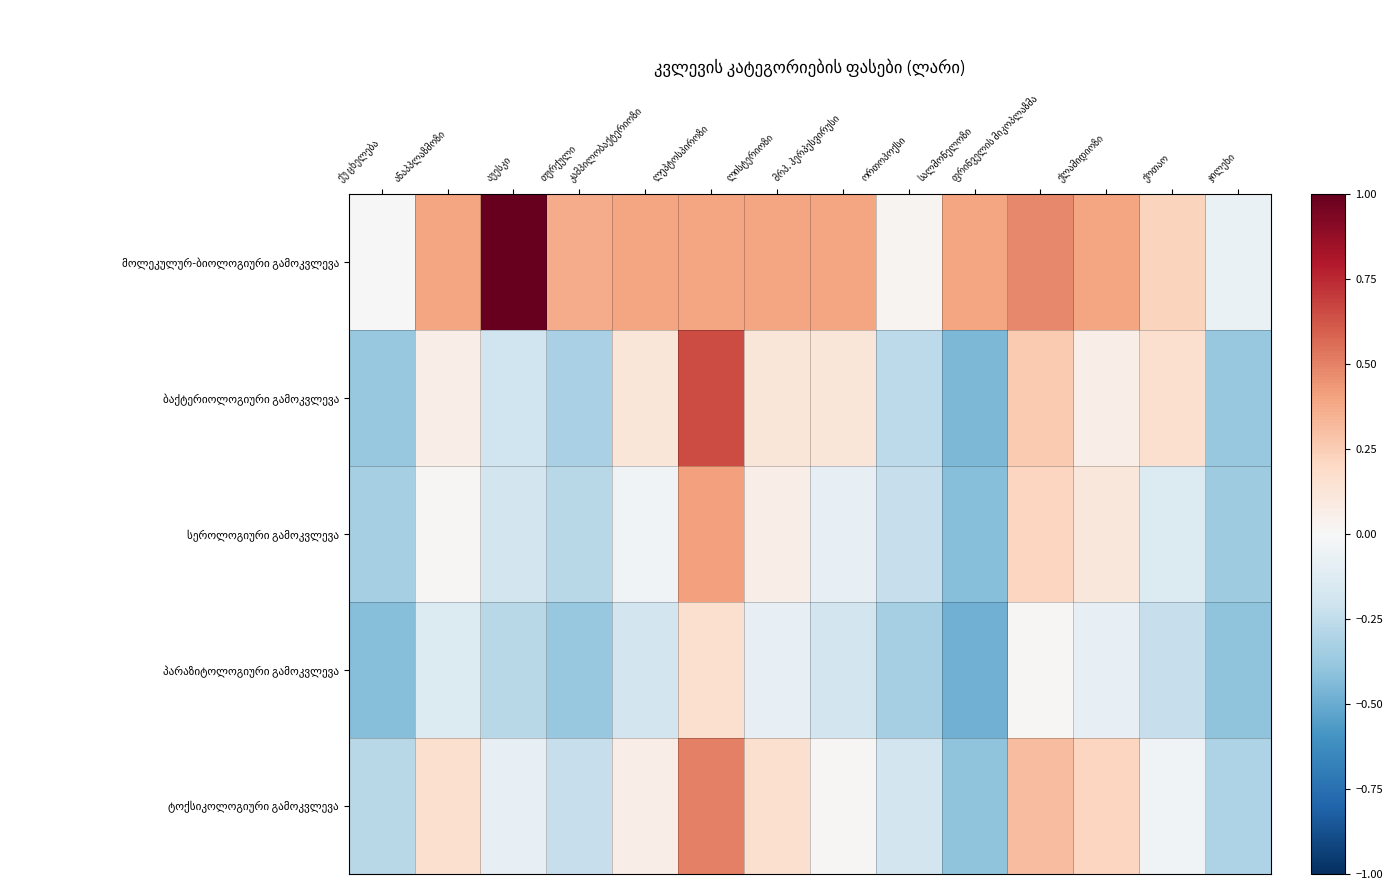

Count the number of data series in this chart.

5